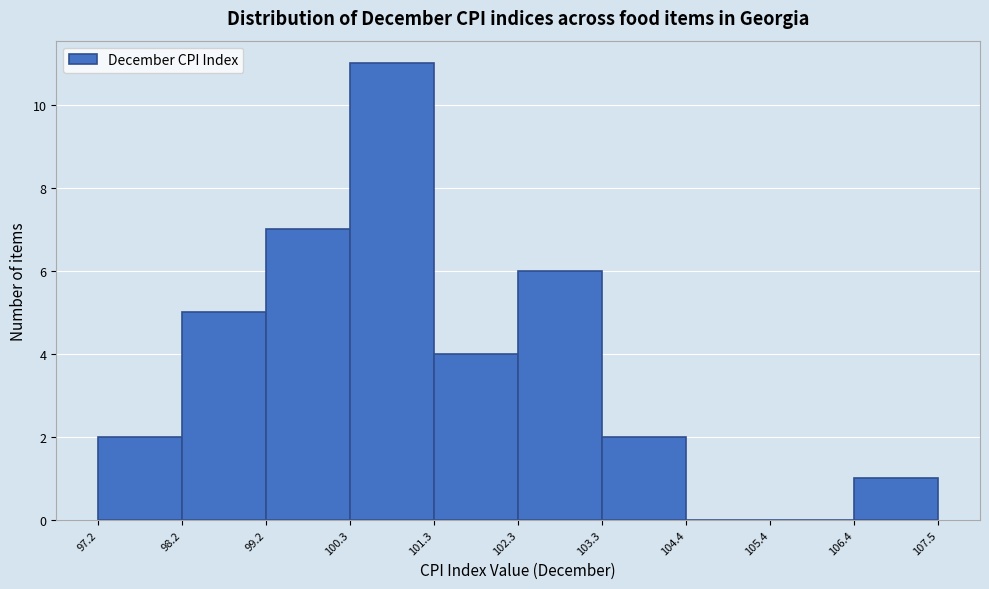

What is the height of the bar covering 100.3 to 101.3 on the x-axis? The values are not printed on the chart, so give them approximately, as read against the axis.

11